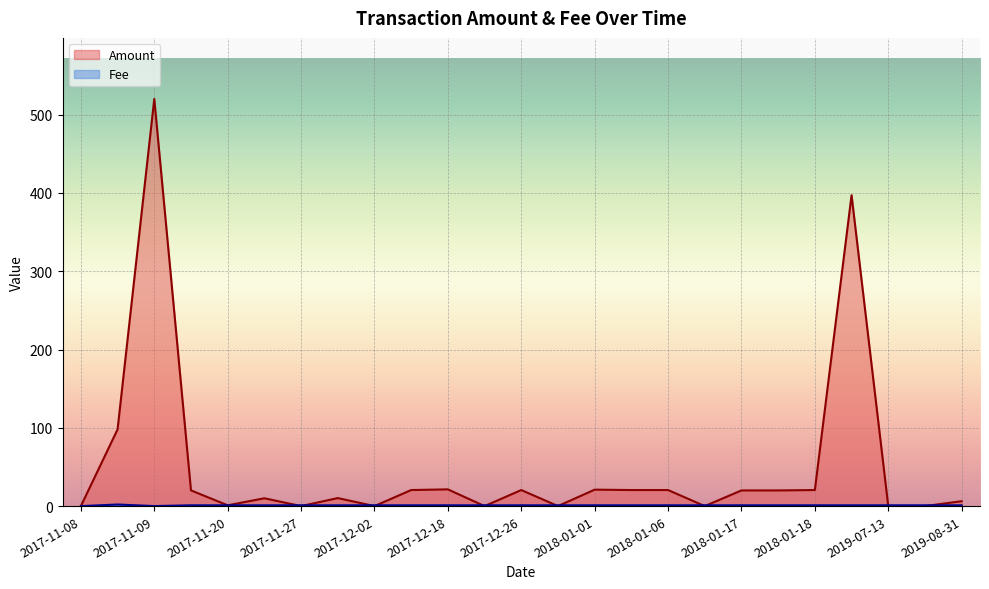

What is the average value of the Fee series?

1.0